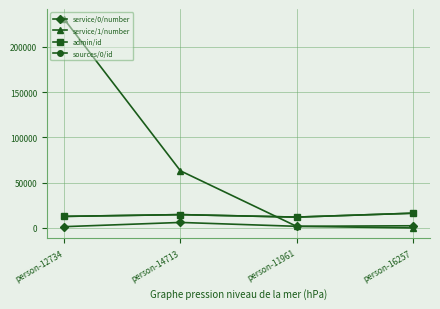

Reading right to left, extract all data points from this chart.

service/0/number: 2401	1795	6067	1407
service/1/number: 0	1795	63030	230150
admin/id: 16257	11961	14713	12734
sources/0/id: 16257	11961	14713	12734